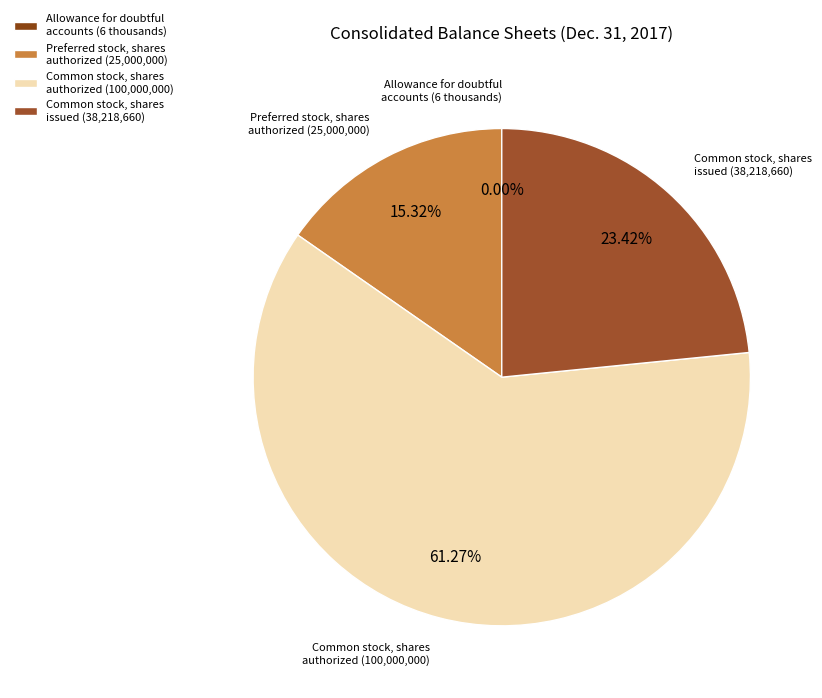

Between Preferred stock, shares authorized (25,000,000) and Common stock, shares issued (38,218,660), which is larger?

Common stock, shares issued (38,218,660)